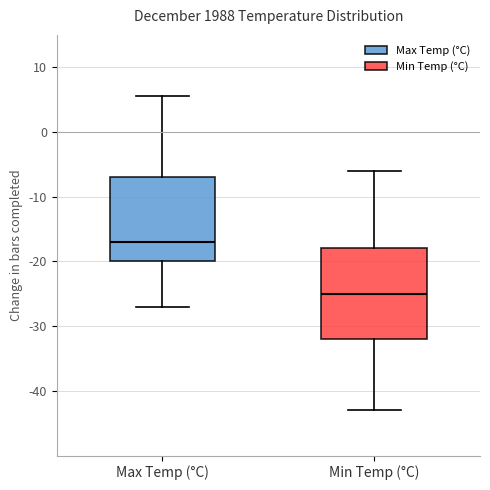

Which box's median line is the lowest?

Min Temp (°C)